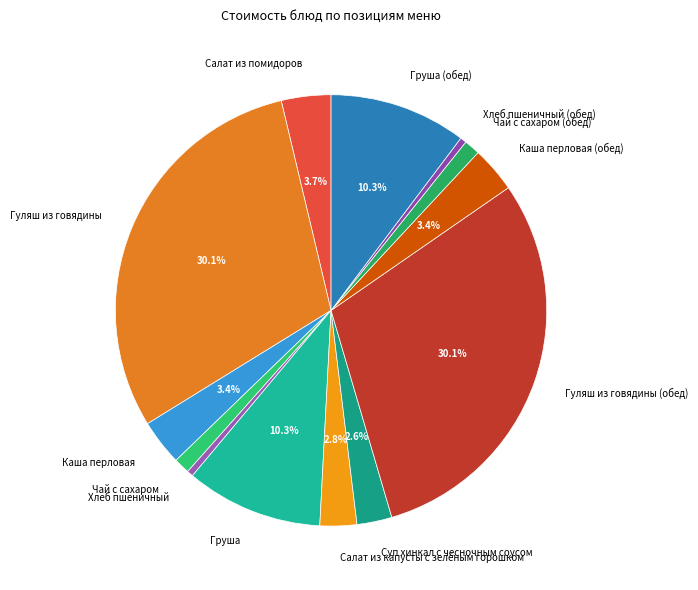

True or false: Каша перловая accounts for 3% of the total.

True